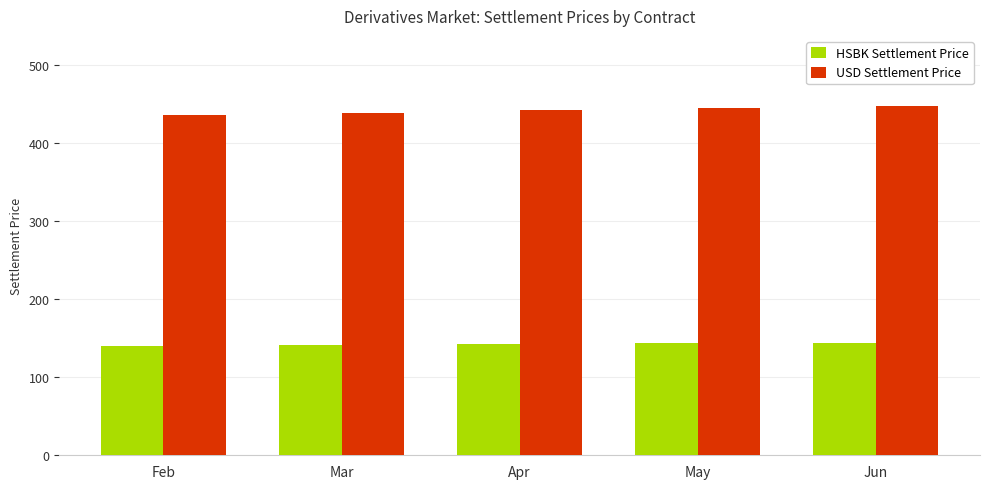

What is the total value across all series at Feb?

576.6